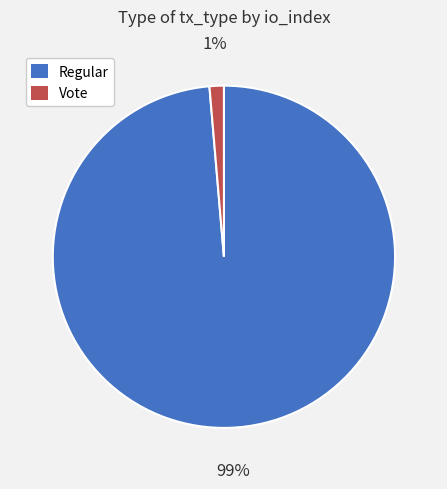

What is the smallest slice in the pie chart?

Vote